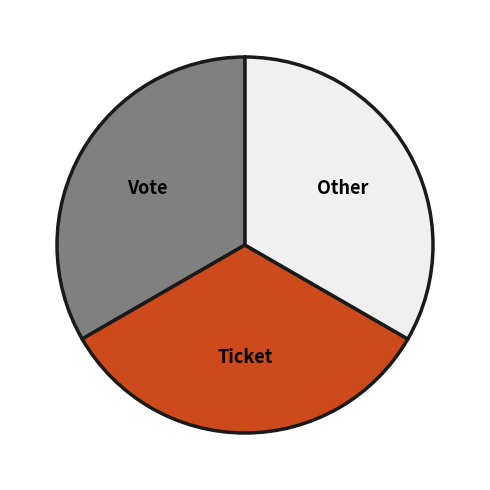

What is the ratio of the value at Other to the value at Vote?

1.0